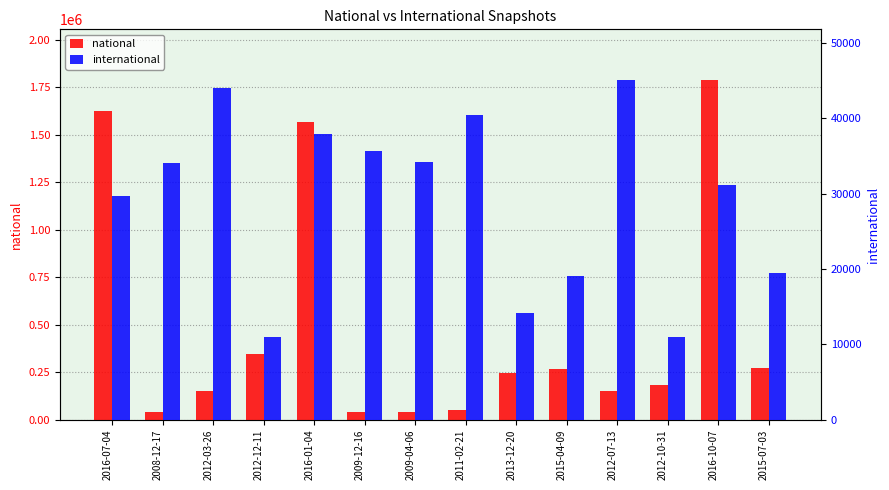

What are all the series names shown in the legend?

national, international